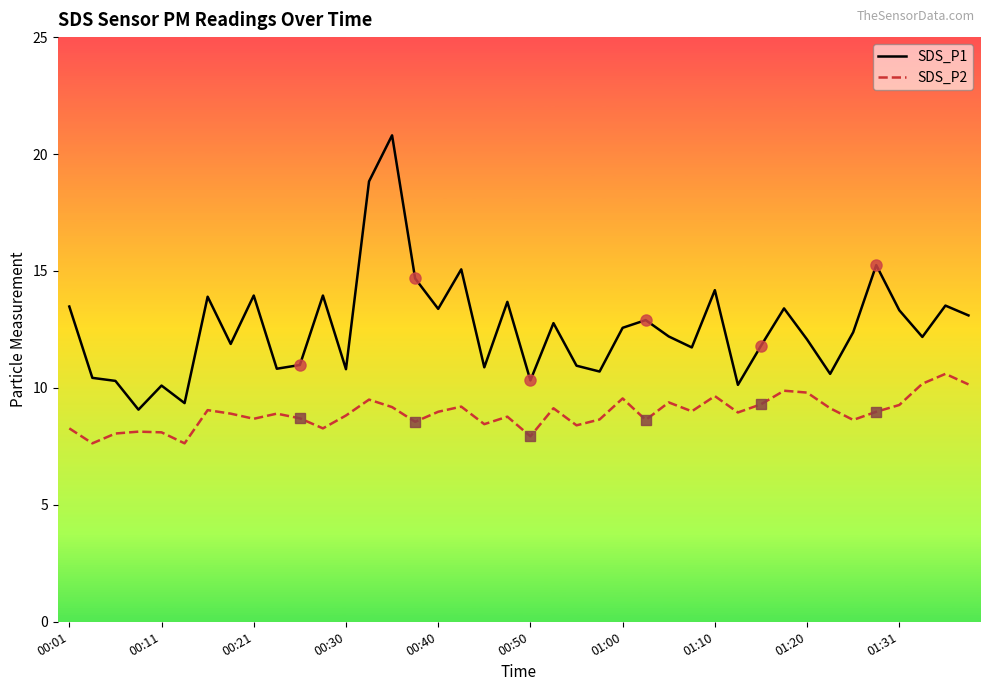

Which series has the largest total across all categories?

SDS_P1